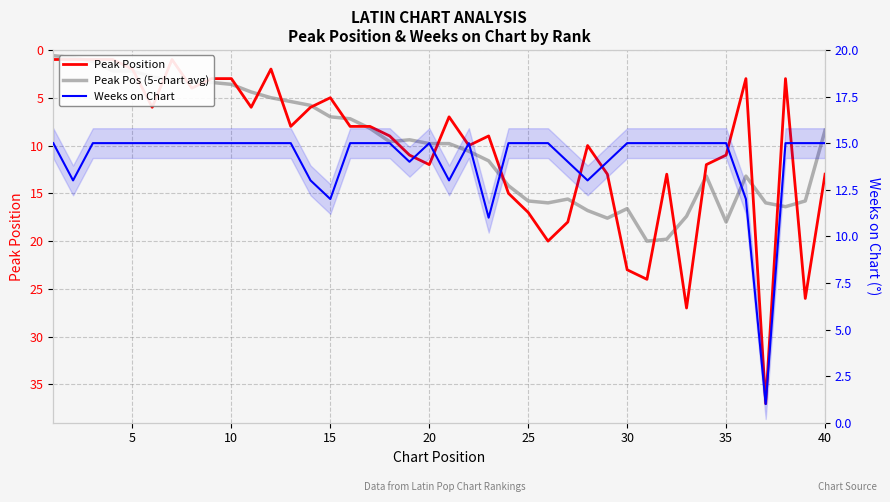

What is the highest value of the Peak Position series?

37.0